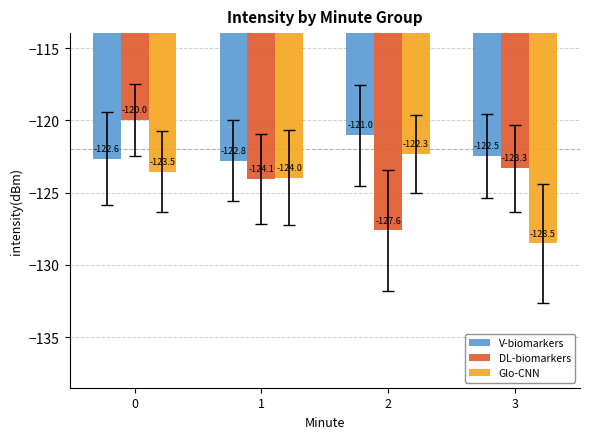

Count the number of categories in the chart.

4